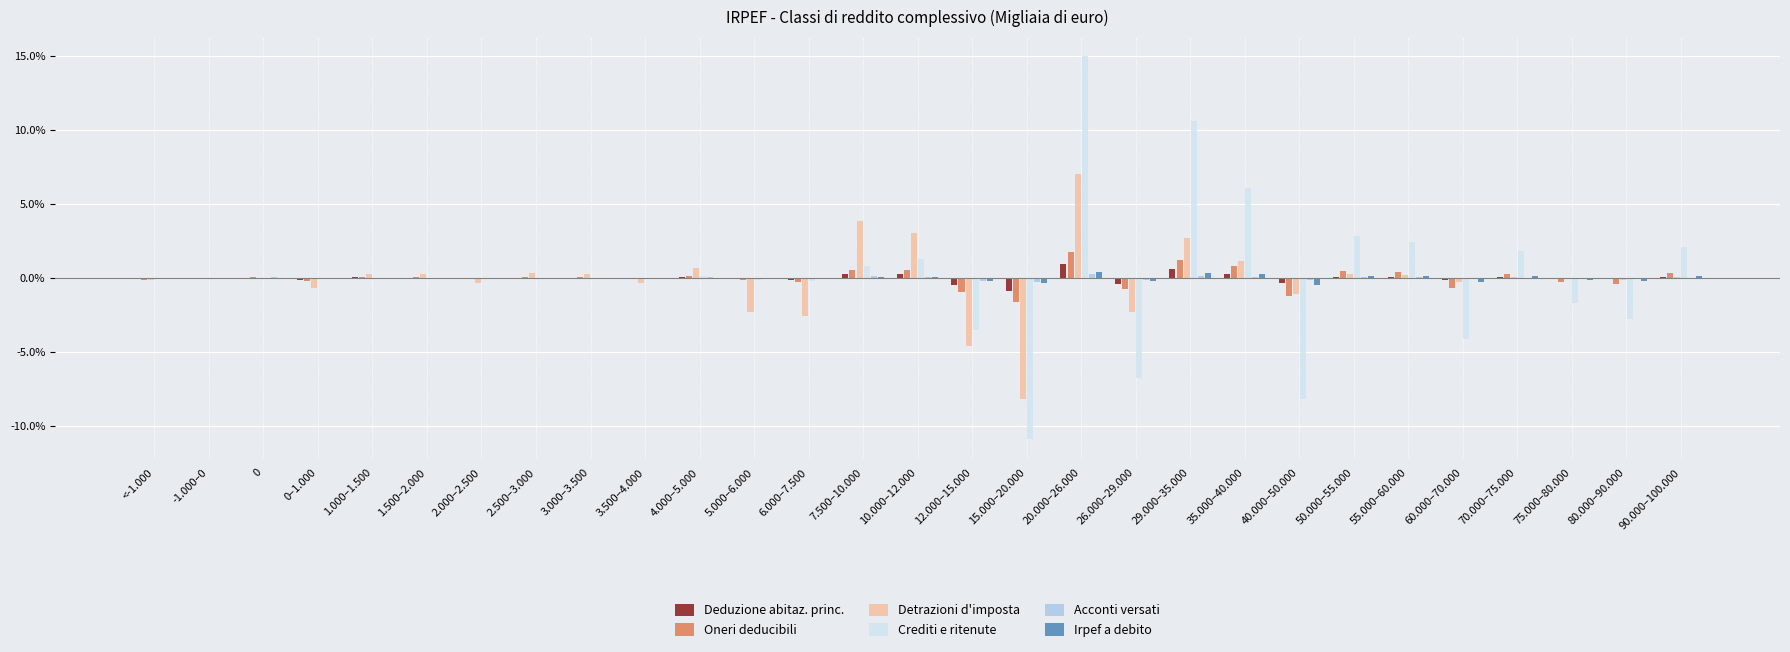

Which category has the highest value across all series?

20.000–26.000